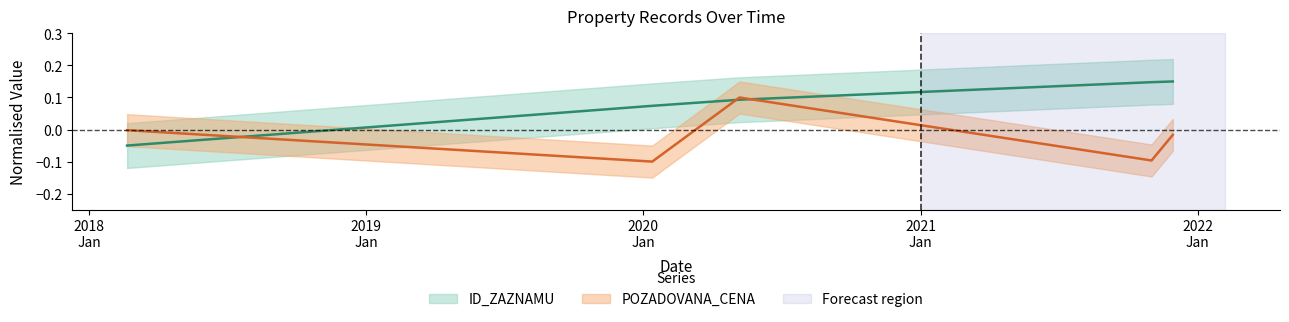

What are all the series names shown in the legend?

ID_ZAZNAMU, POZADOVANA_CENA